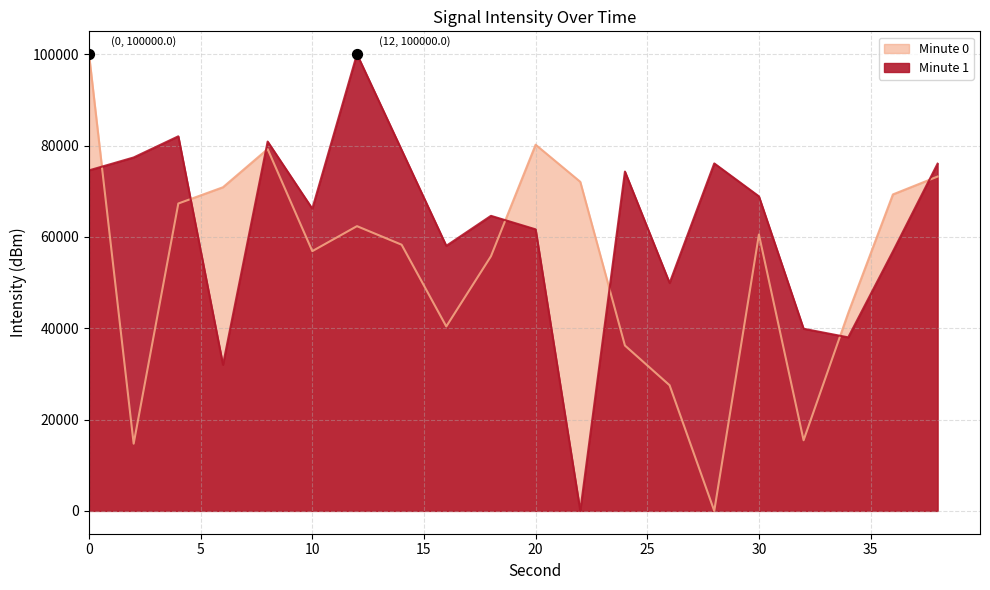

What are all the series names shown in the legend?

Minute 0, Minute 1